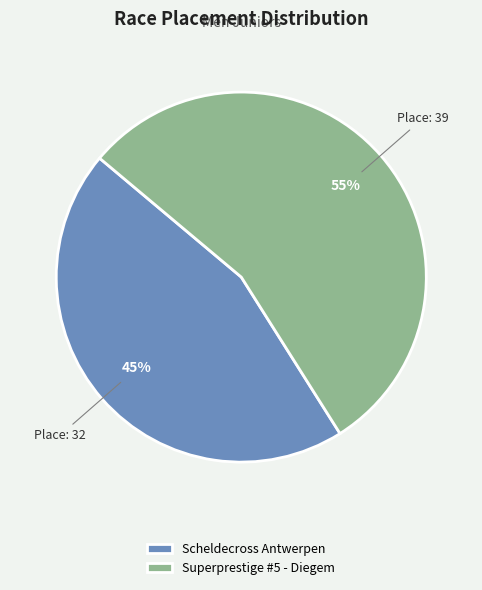

To the nearest percent, what percentage of the pie is Superprestige #5 - Diegem?

55%